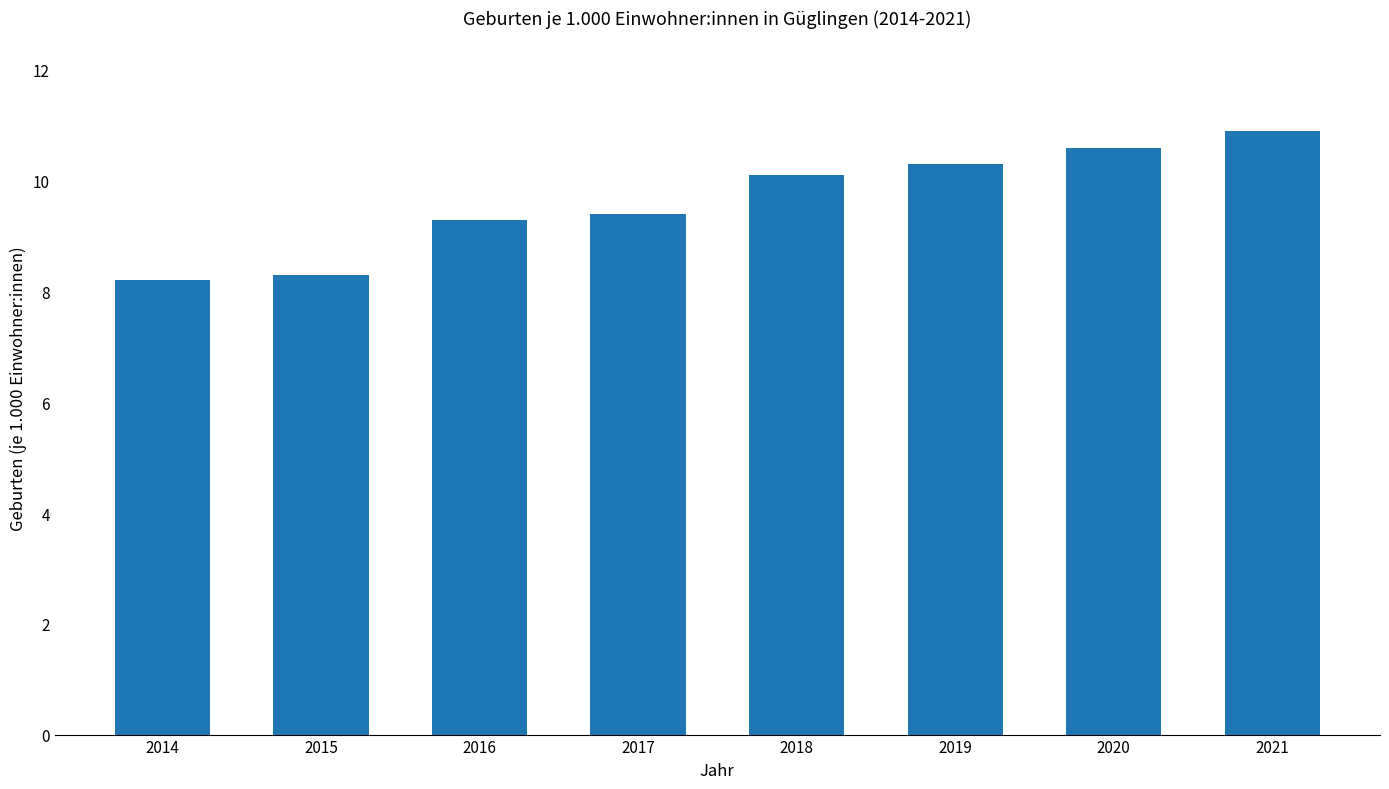

What is the sum of all values?

77.1